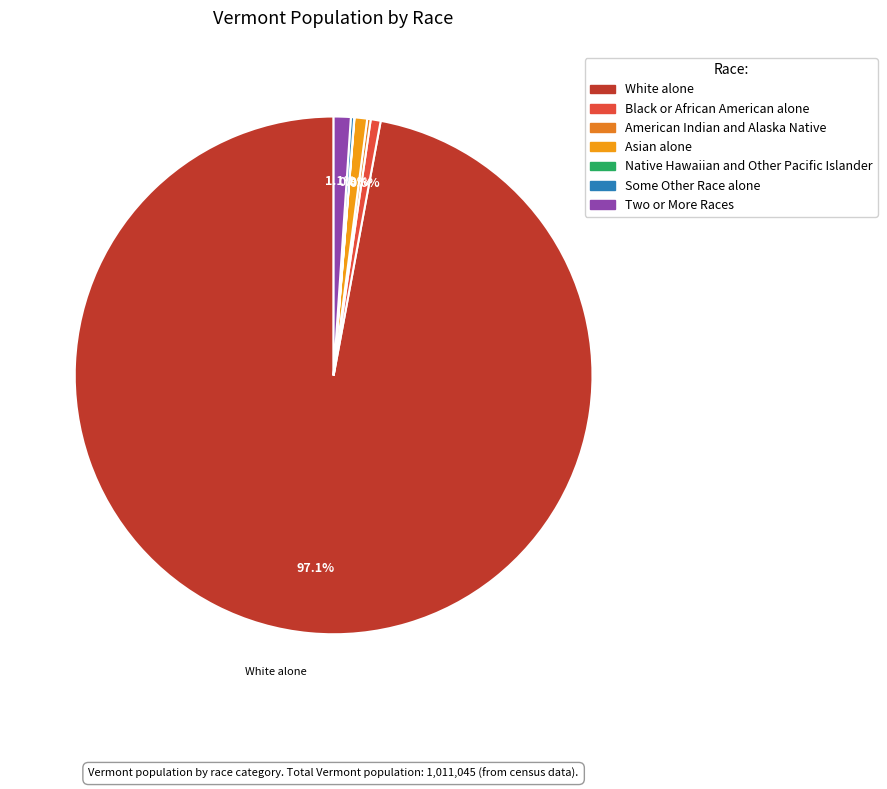

How many segments does this pie chart have?

7